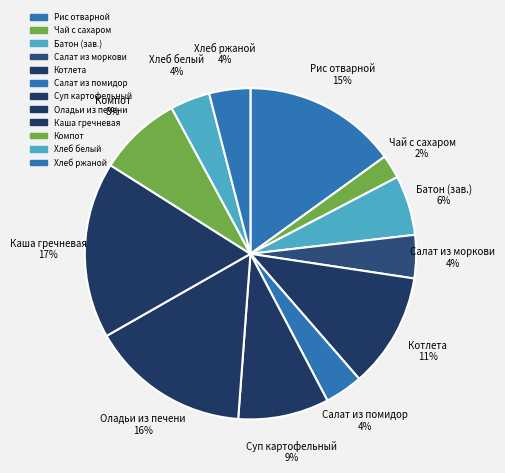

To the nearest percent, what is the average slice percentage?

8%